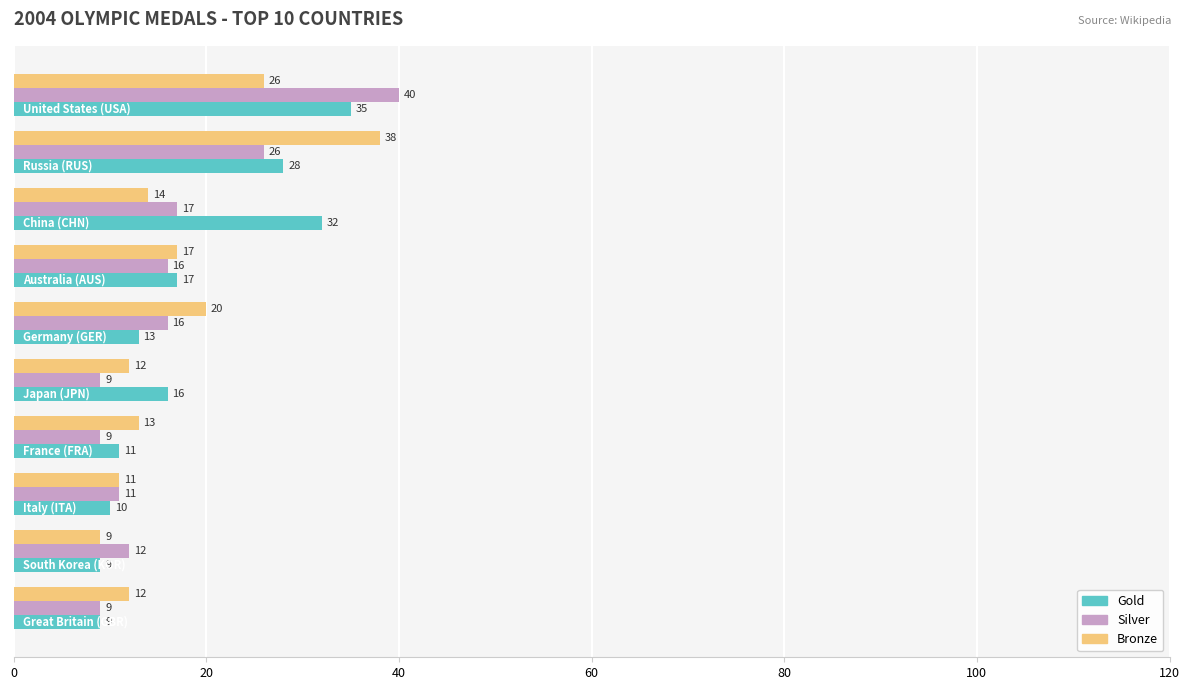

Which series has the largest total across all categories?

Gold